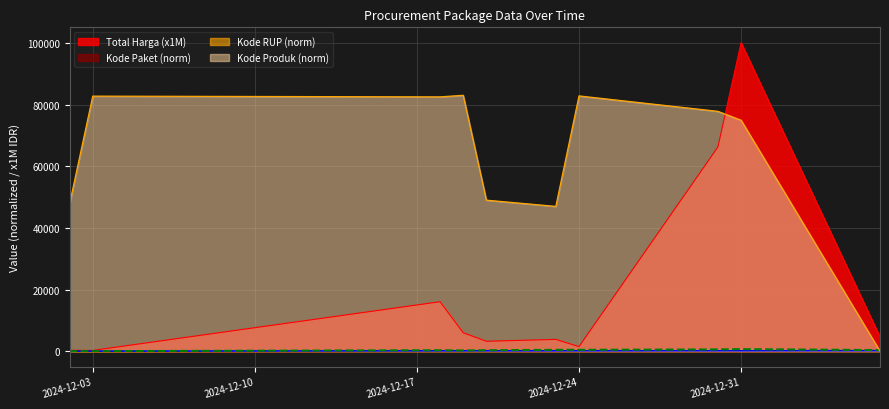

True or false: Kode RUP has a value of 162.6 at 2024-12-24.

False